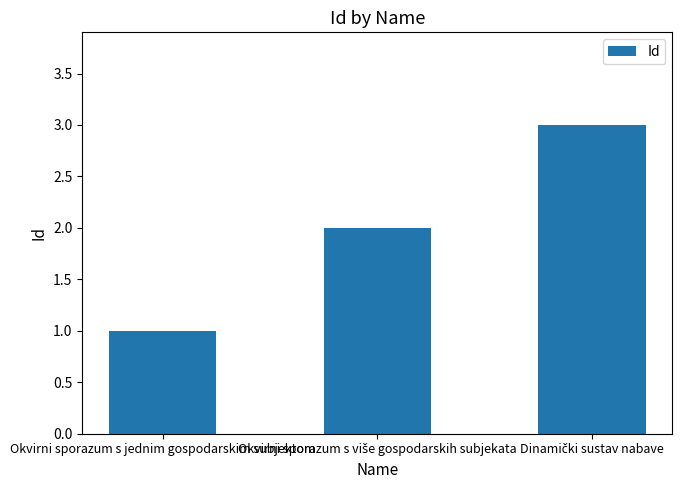

What is the average value?

2